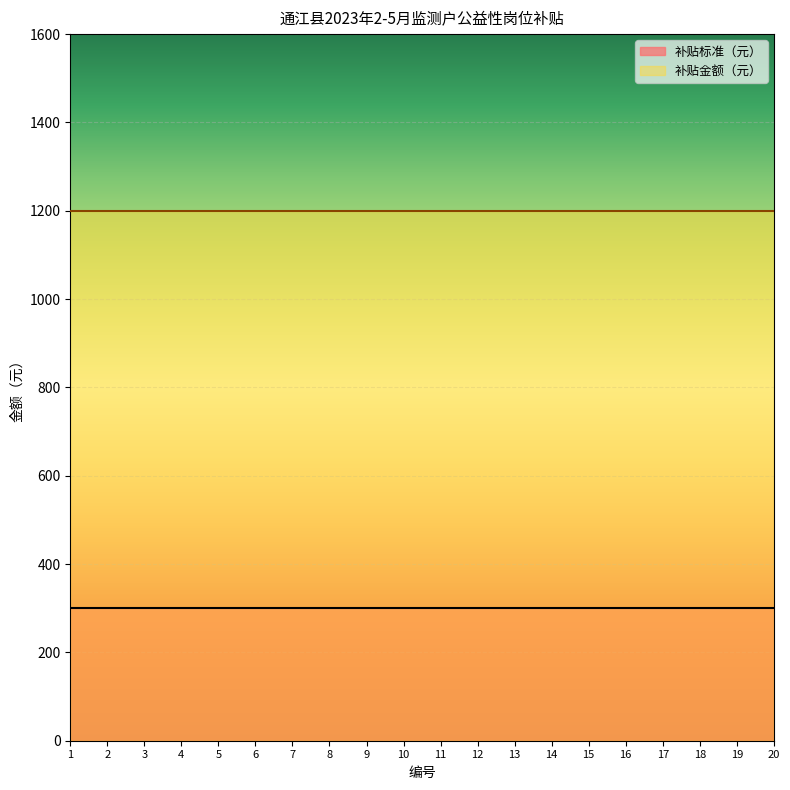

True or false: 补贴标准（元） and 补贴金额（元） cross at least once.

False